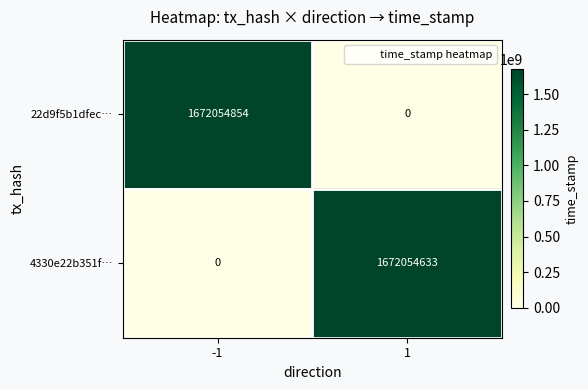

How many values in 22d9f5b1dfec… are above zero?

1